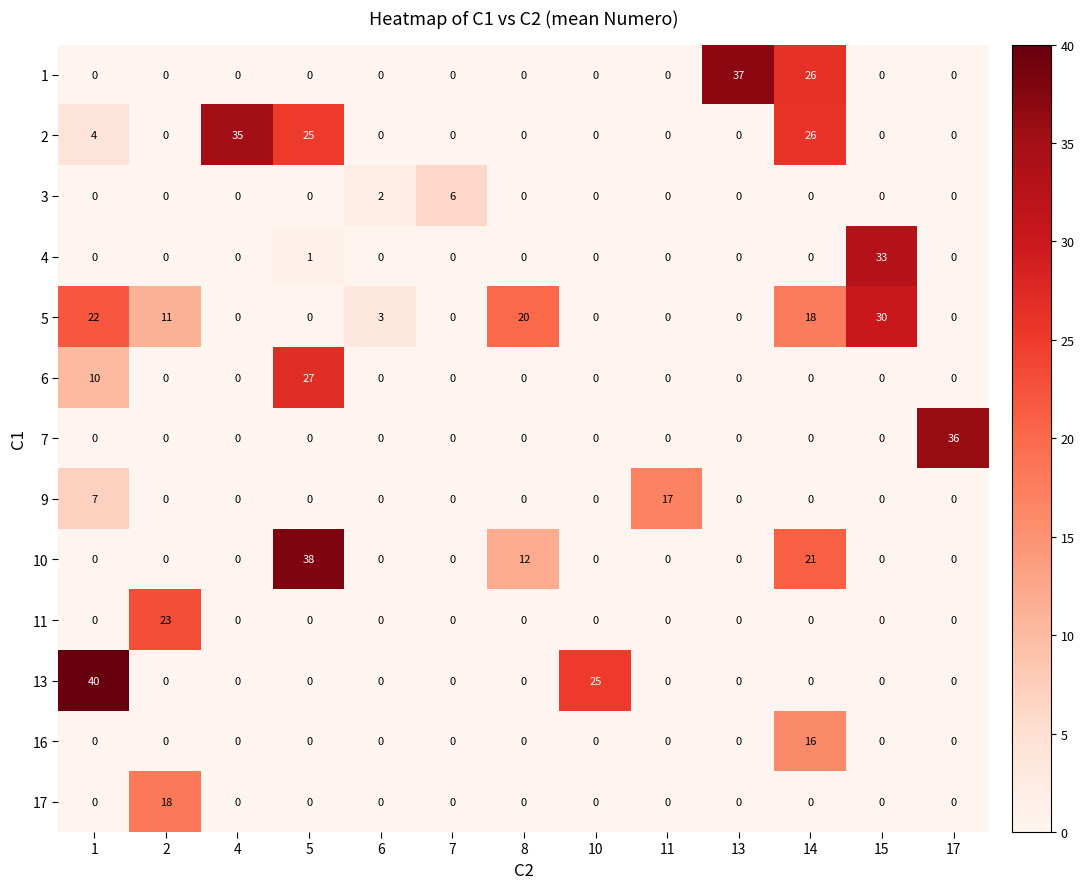

Rank the series by their maximum value, from highest to lowest.

13, 10, 1, 7, 2, 4, 5, 6, 11, 17, 9, 16, 3